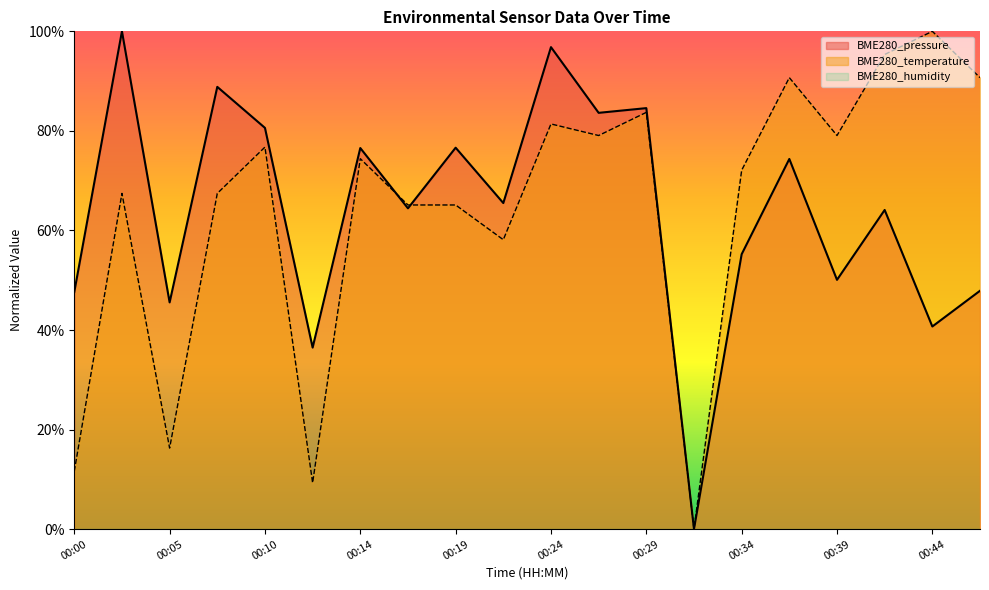

True or false: BME280_temperature has more than 2 points higher than both neighbors.

True